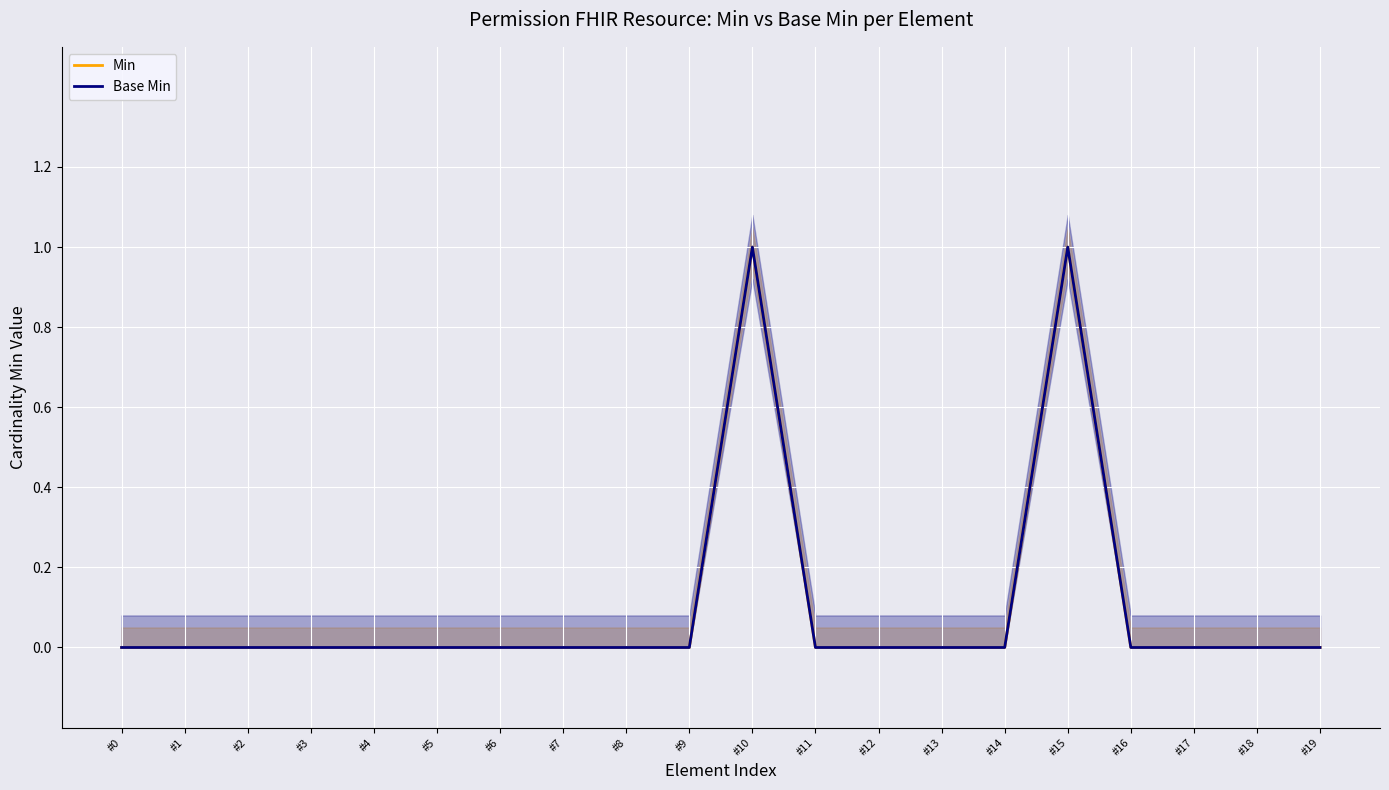

True or false: Base Min and Min cross at least once.

False